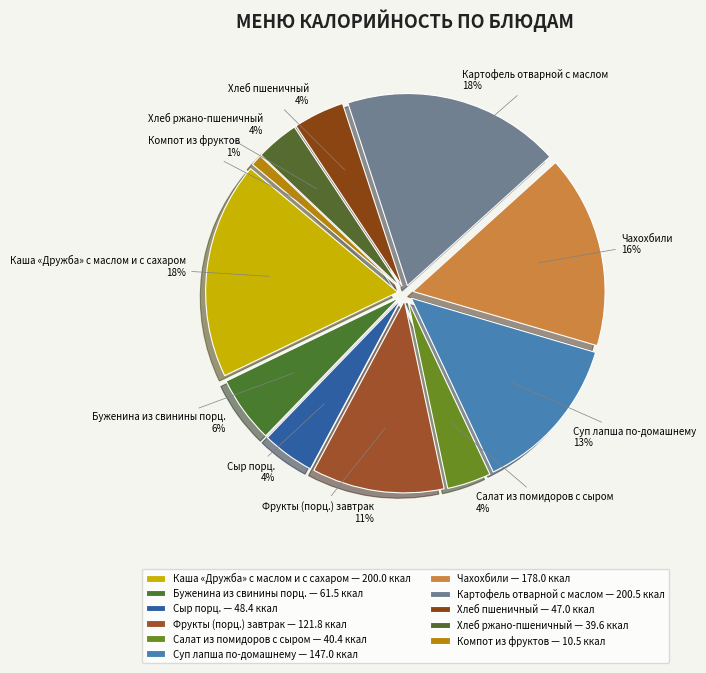

Count the number of slices in the pie.

11